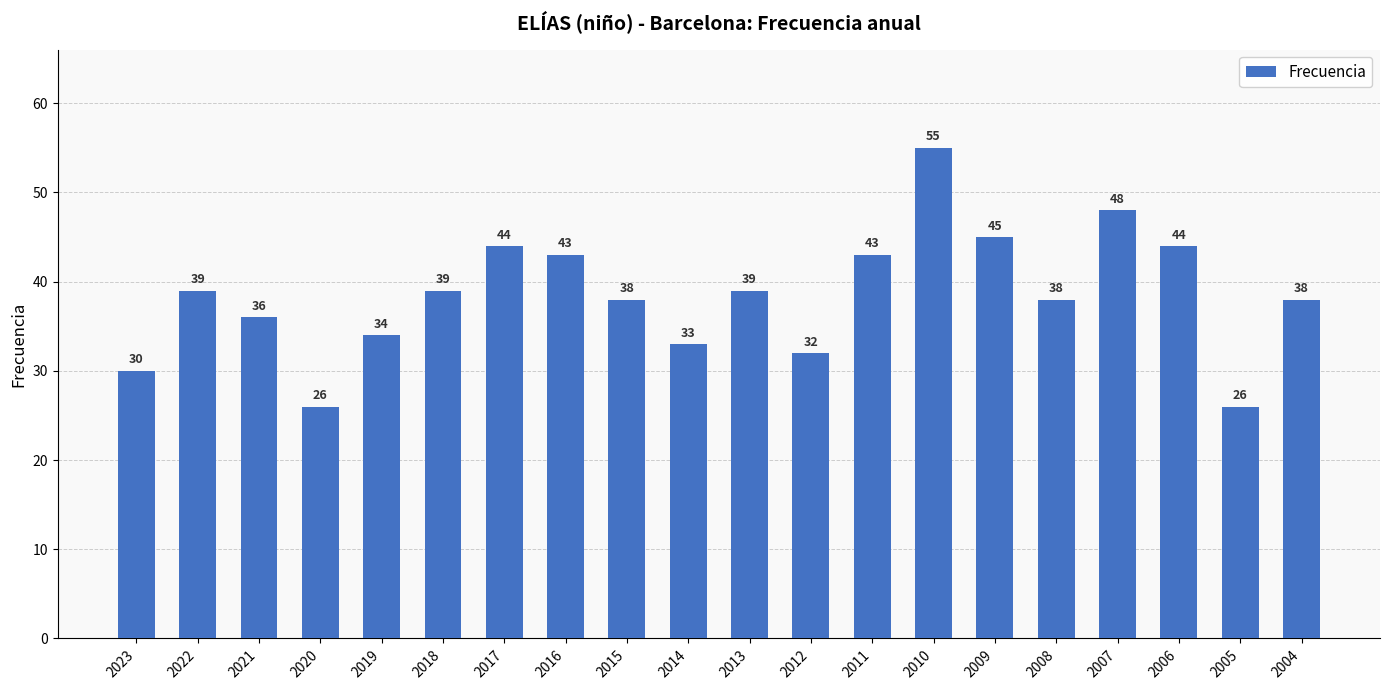

What is the difference between the maximum and second lowest values?

29